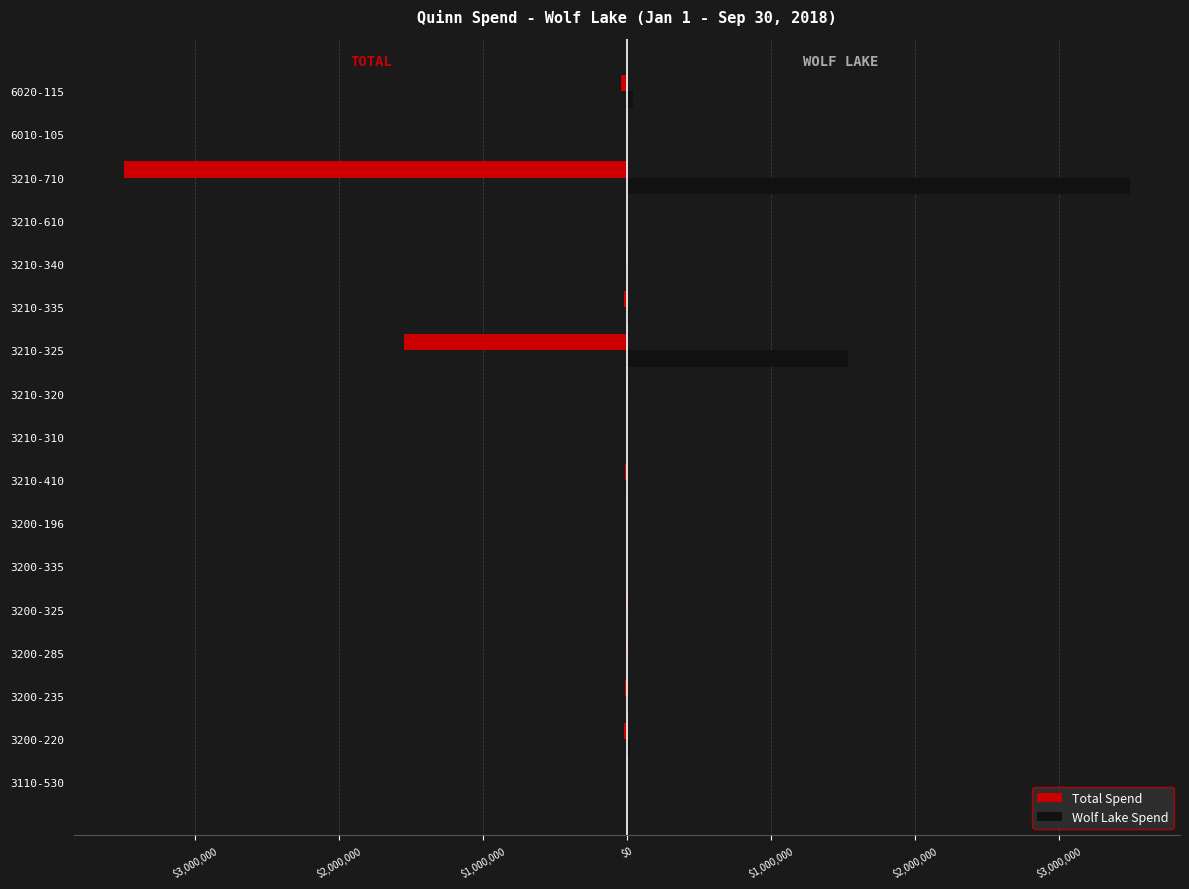

What is the difference between the maximum and second lowest values in the Total Spend series?

1548589.4